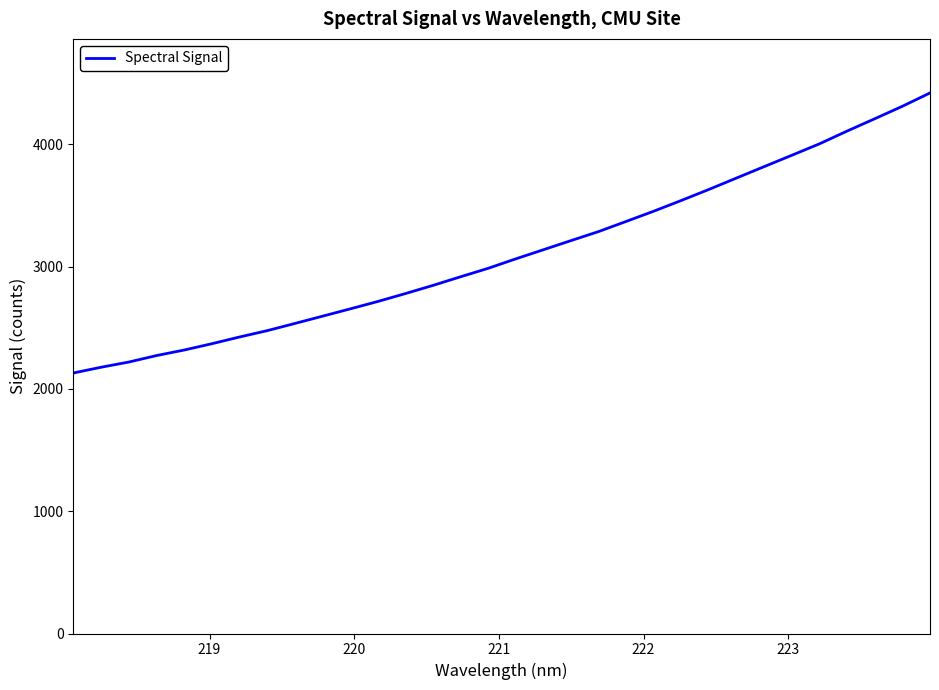

What is the maximum value shown in the chart?

4421.0